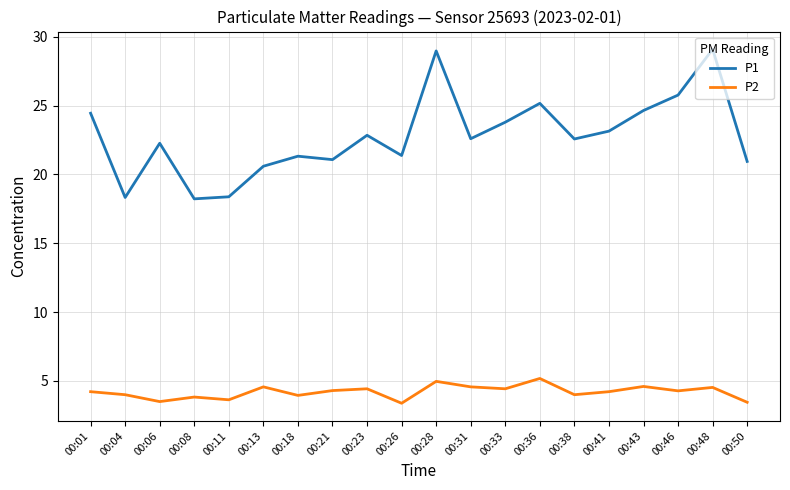

How many categories are shown in the chart?

20